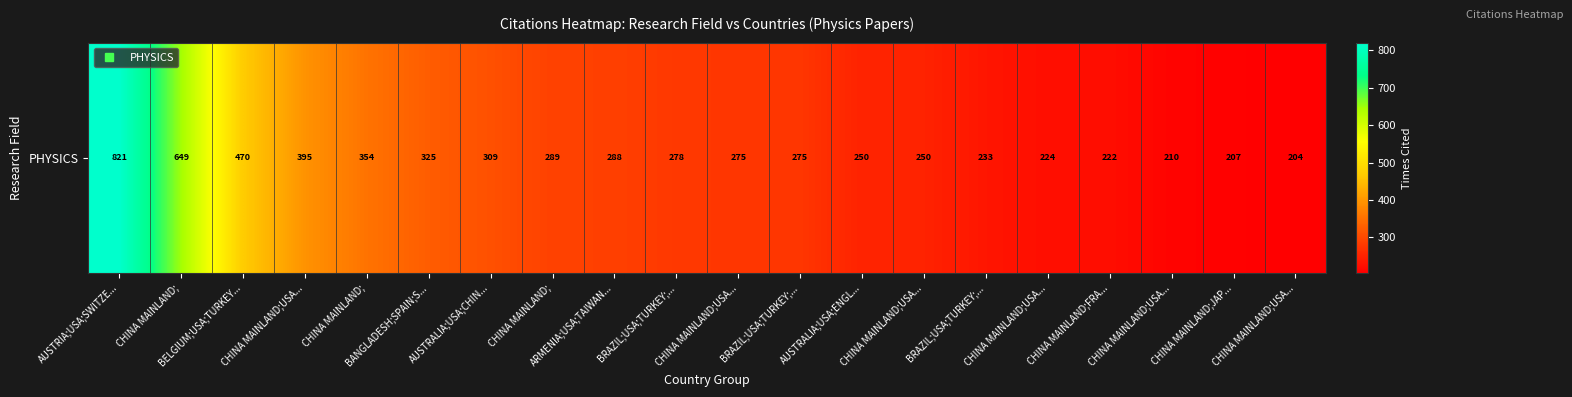

What is the average value?

326